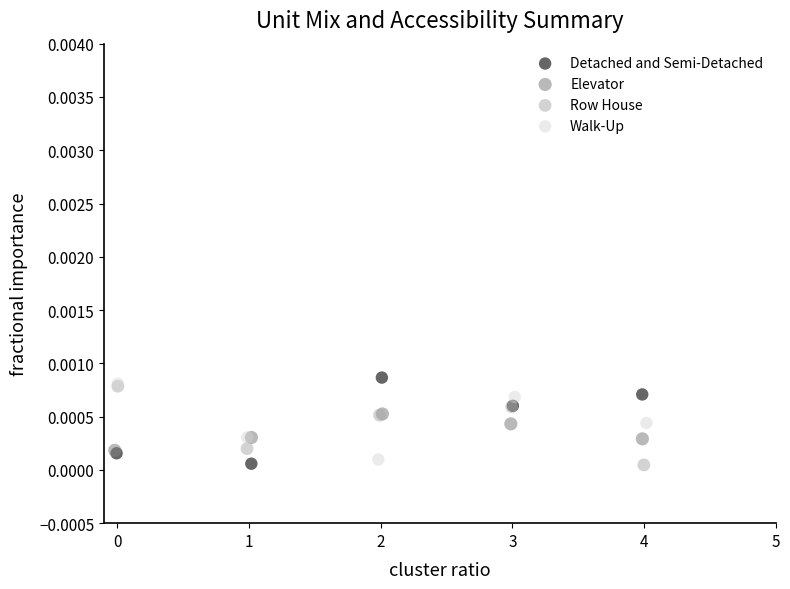

What are all the series names shown in the legend?

Detached and Semi-Detached, Elevator, Row House, Walk-Up